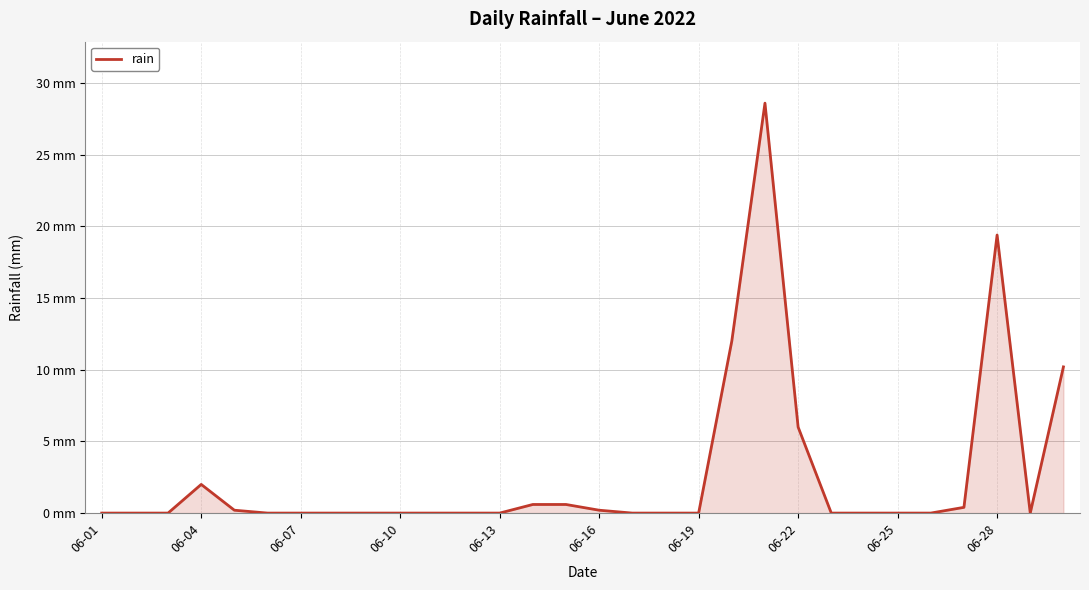

Reading right to left, transcribe all the data shown in this chart.

10.2	0.0	19.4	0.4	0.0	0.0	0.0	0.0	6.0	28.6	12.0	0.0	0.0	0.0	0.2	0.6	0.6	0.0	0.0	0.0	0.0	0.0	0.0	0.0	0.0	0.2	2.0	0.0	0.0	0.0